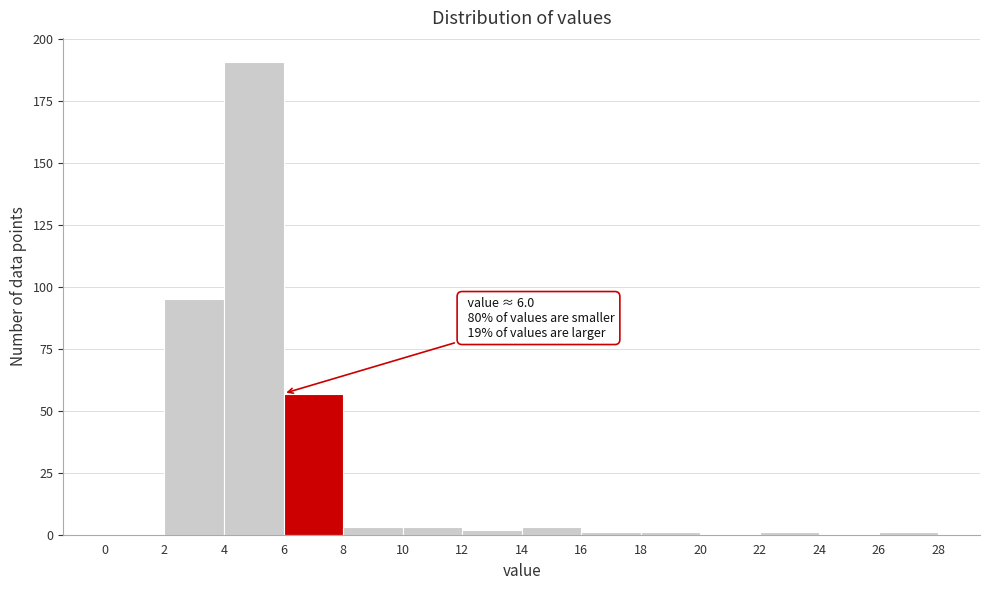

Over which range of the x-axis is the bar tallest?

4 to 6